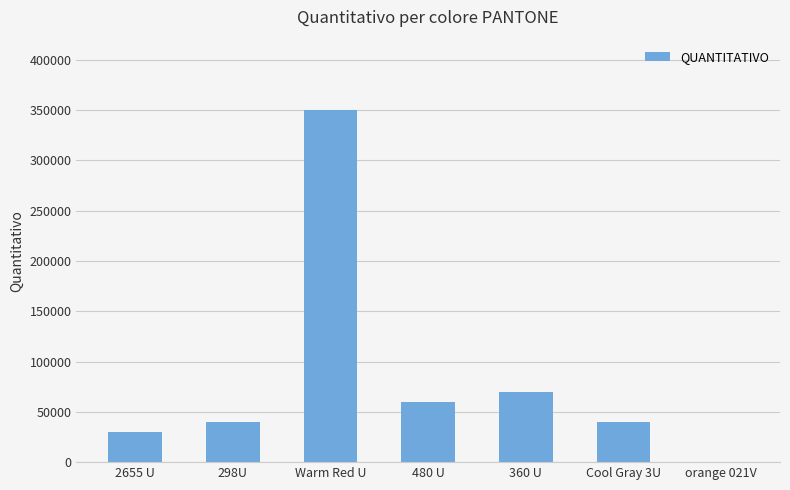

How many values are above zero?

6